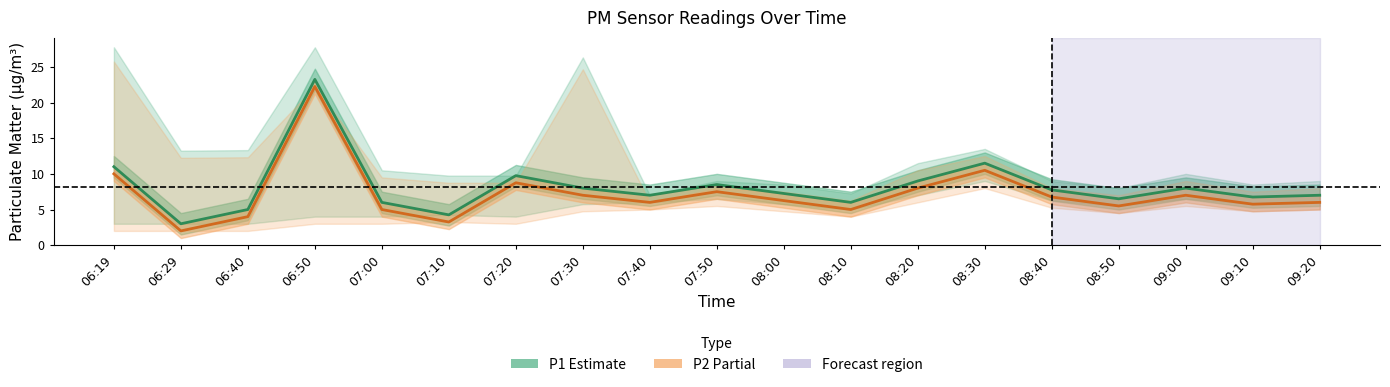

Reading left to right, list all the values displayed in this chart.

P1 (Estimate): 06:19=11.0	06:29=3.0	06:40=5.0	06:50=23.2	07:00=6.0	07:10=4.2	07:20=9.8	07:30=8.0	07:40=7.0	07:50=8.5	08:00=7.2	08:10=6.0	08:20=9.0	08:30=11.5	08:40=7.8	08:50=6.5	09:00=8.0	09:10=6.8	09:20=7.0
P2 (Partial estimate): 06:19=10.0	06:29=2.0	06:40=4.0	06:50=22.2	07:00=5.0	07:10=3.2	07:20=8.8	07:30=7.0	07:40=6.0	07:50=7.5	08:00=6.2	08:10=5.0	08:20=8.0	08:30=10.5	08:40=6.8	08:50=5.5	09:00=7.0	09:10=5.8	09:20=6.0